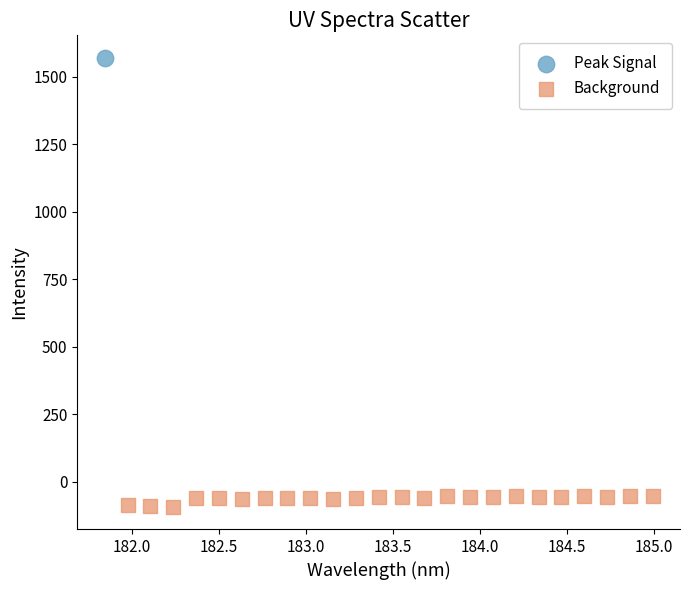

What are all the series names shown in the legend?

Peak Signal, Background